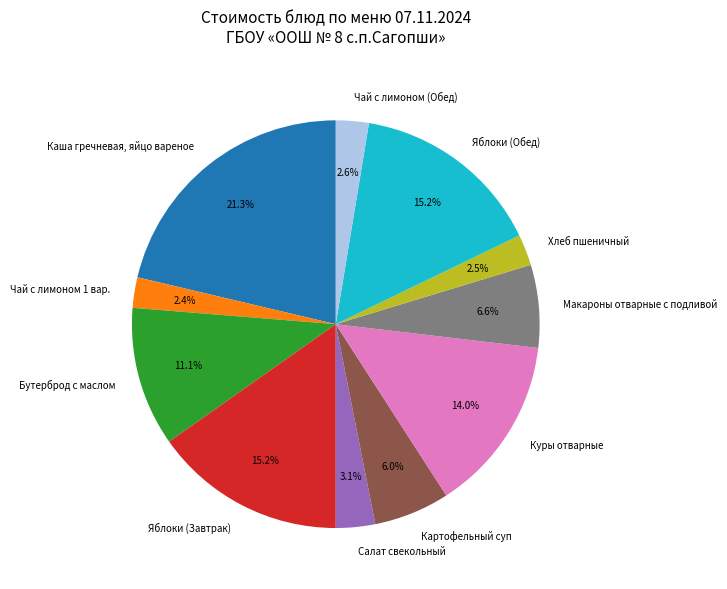

Which has a higher value, Салат свекольный or Чай с лимоном 1 вар.?

Салат свекольный